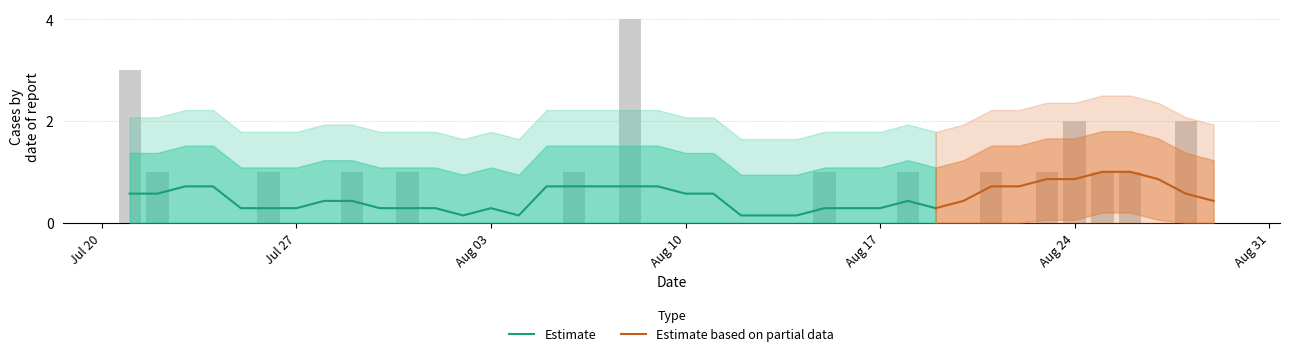

What is the difference between the second highest and minimum values?

3